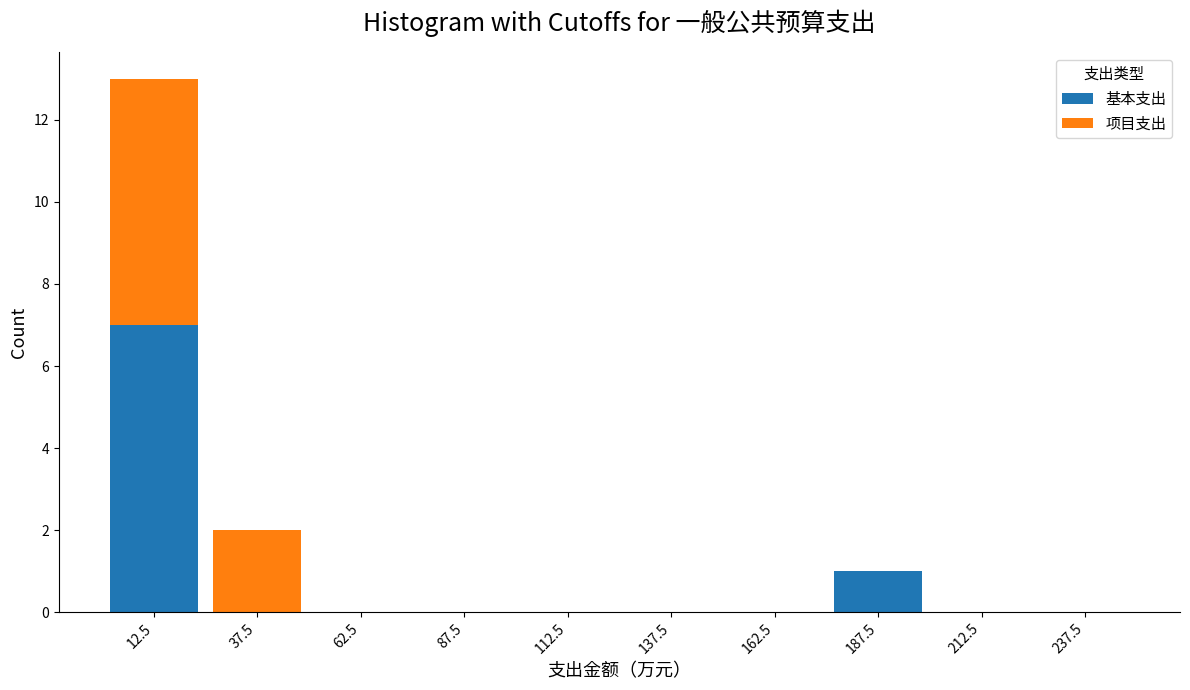

Which range on the x-axis has the tallest stacked bar (by total height)?

0 to 25